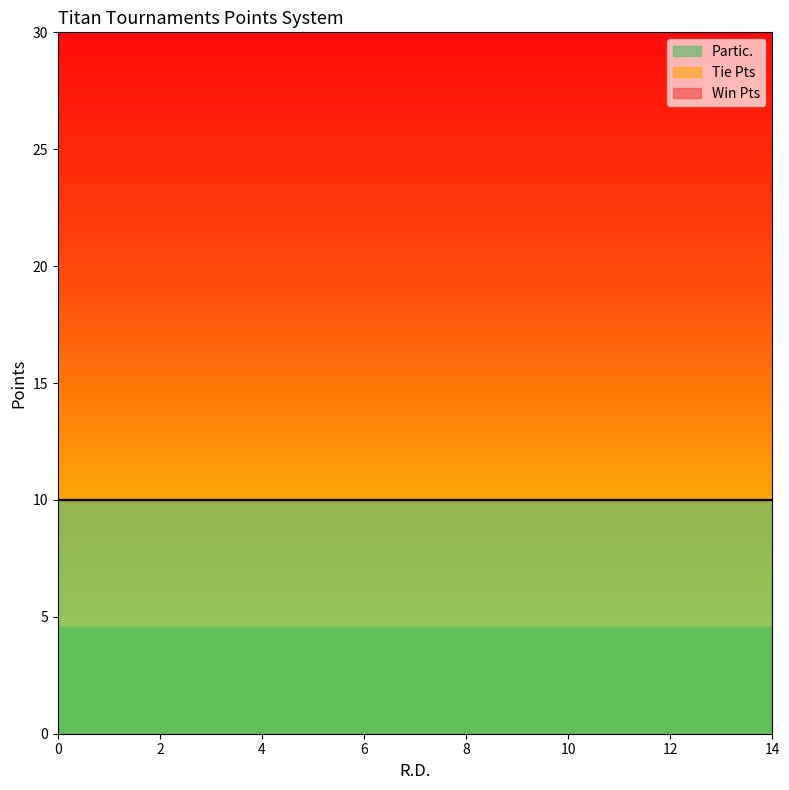

Which series has the largest range (max minus min)?

Win Pts